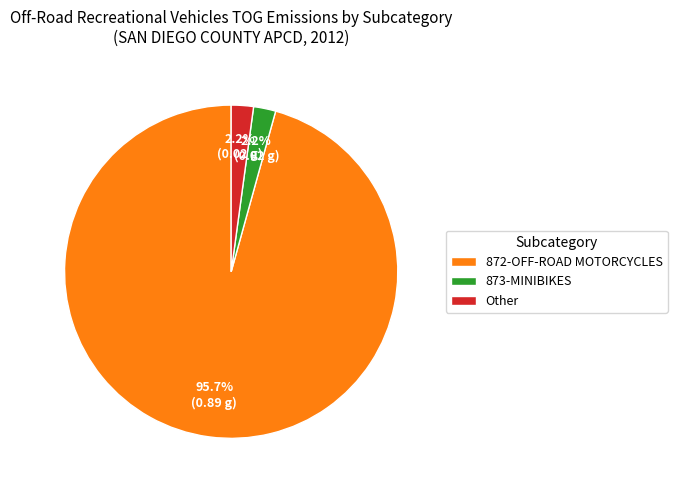

How many slices are in this pie chart?

3